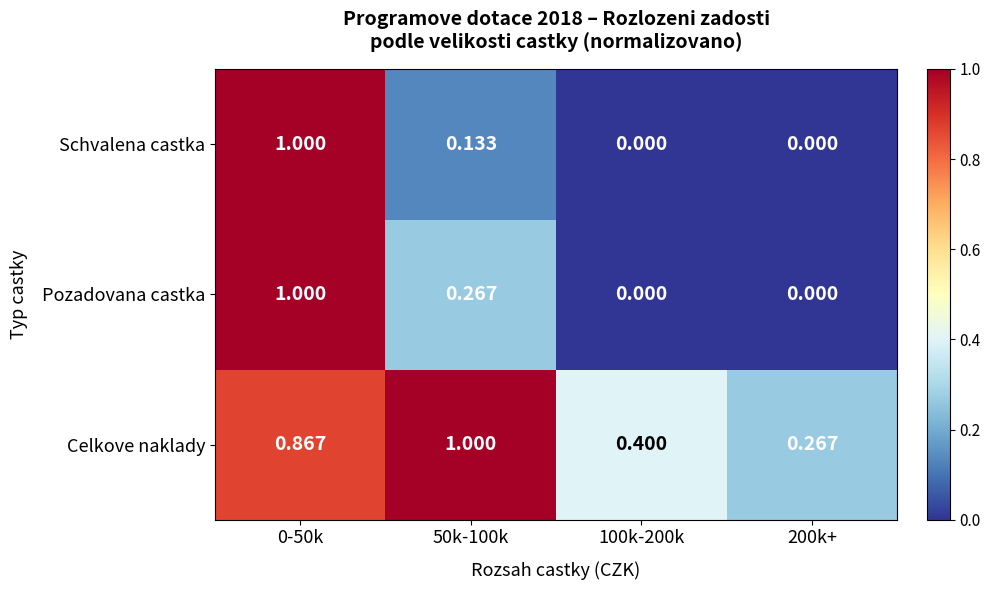

Which series changed the most between 0-50k and 50k-100k?

Schvalena castka